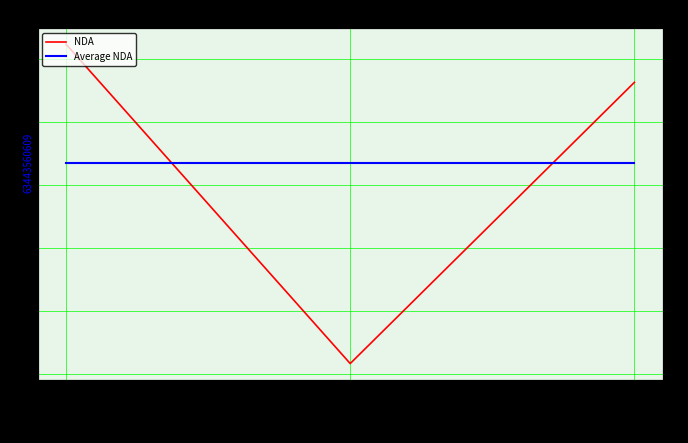

What are all the series names shown in the legend?

NDA, Average NDA